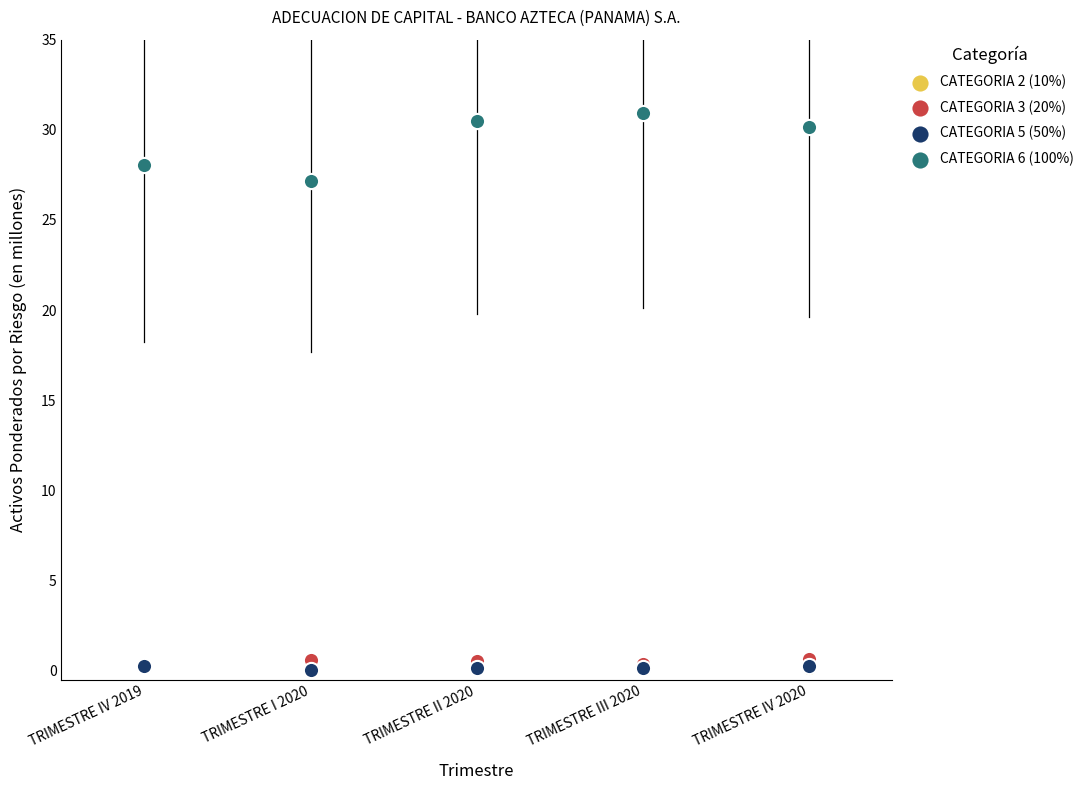

What are all the series names shown in the legend?

CATEGORIA 2 (10%), CATEGORIA 3 (20%), CATEGORIA 5 (50%), CATEGORIA 6 (100%)